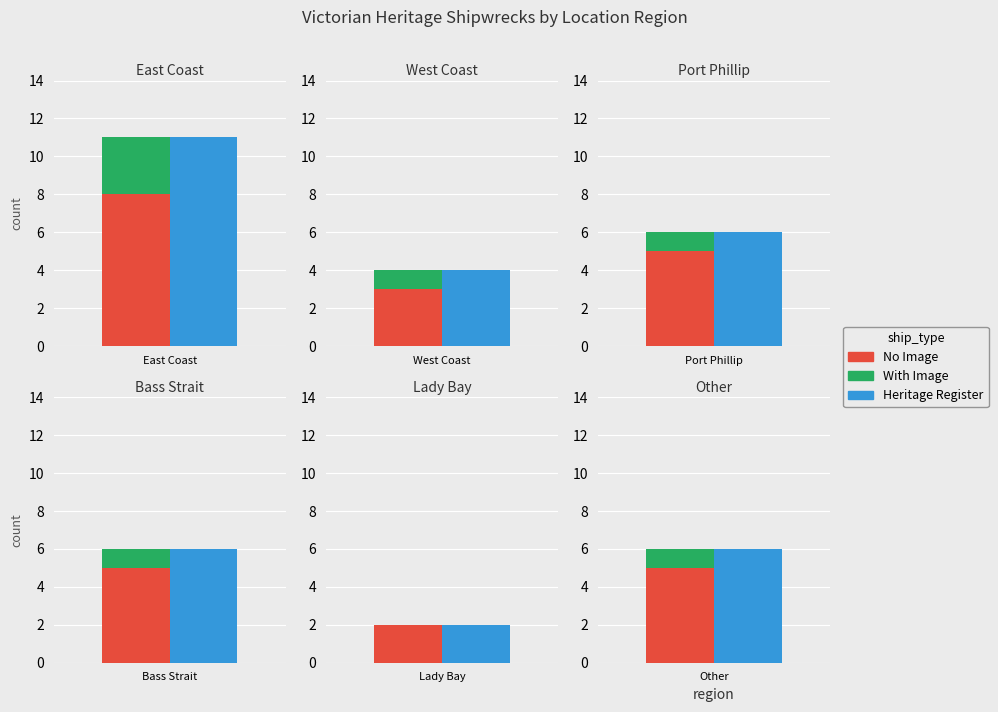

Reading left to right, transcribe all the data shown in this chart.

With Image: 0=3	1=1	2=1	3=1	4=0	5=1
No Image: 0=8	1=3	2=5	3=5	4=2	5=5
Heritage Register: 0=11	1=4	2=6	3=6	4=2	5=6